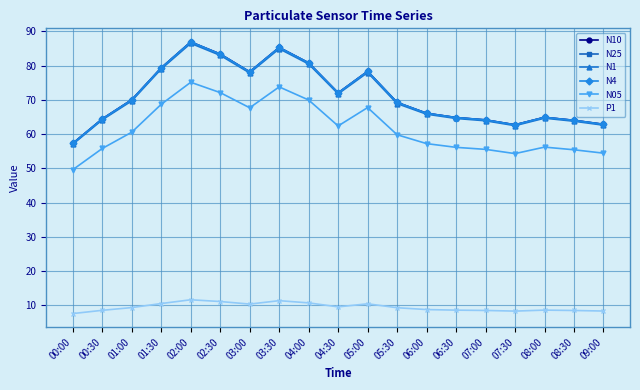

True or false: N05 and N4 cross at least once.

False